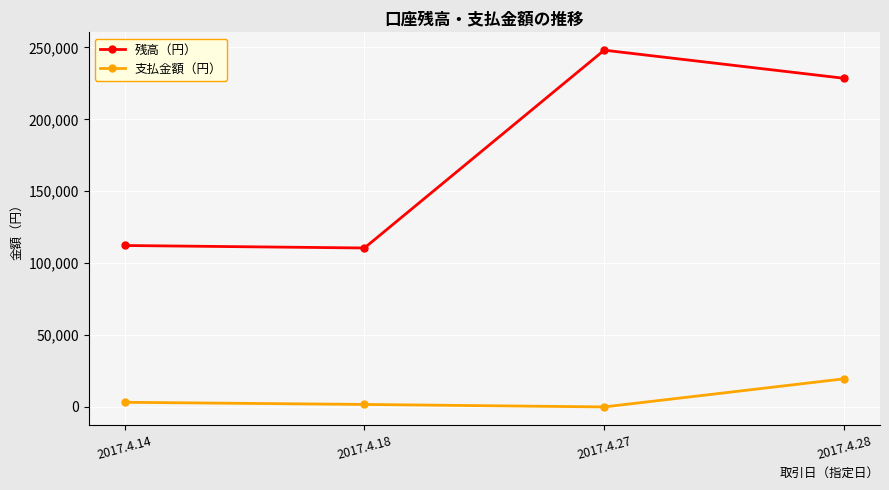

At which category does 残高（円） reach its first local valley?

2017.4.18